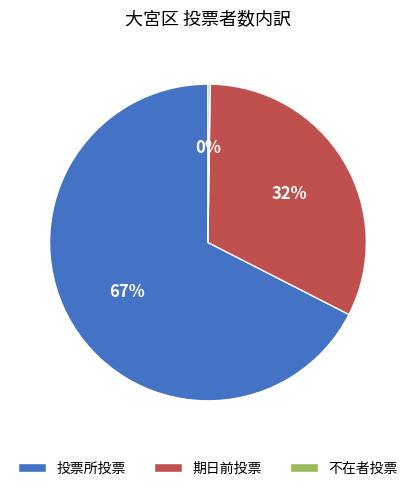

What percentage is the 期日前投票 slice, to the nearest percent?

32%